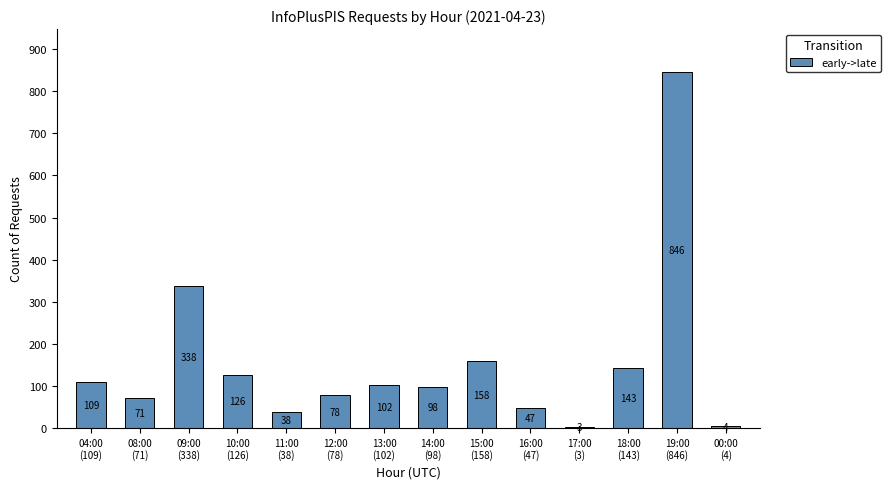

List the labels in order of value, largest first.

19:00
(846), 09:00
(338), 15:00
(158), 18:00
(143), 10:00
(126), 04:00
(109), 13:00
(102), 14:00
(98), 12:00
(78), 08:00
(71), 16:00
(47), 11:00
(38), 00:00
(4), 17:00
(3)